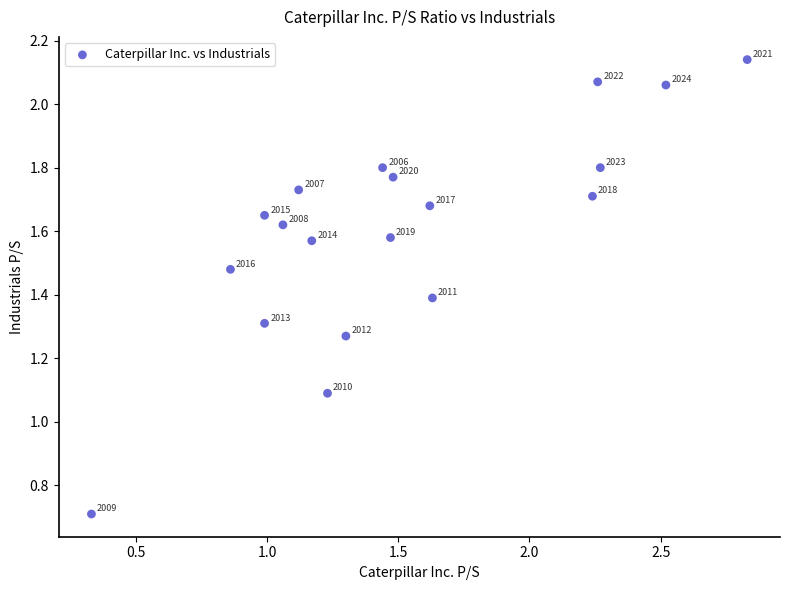

What is the range of X values (max minus min)?

2.5